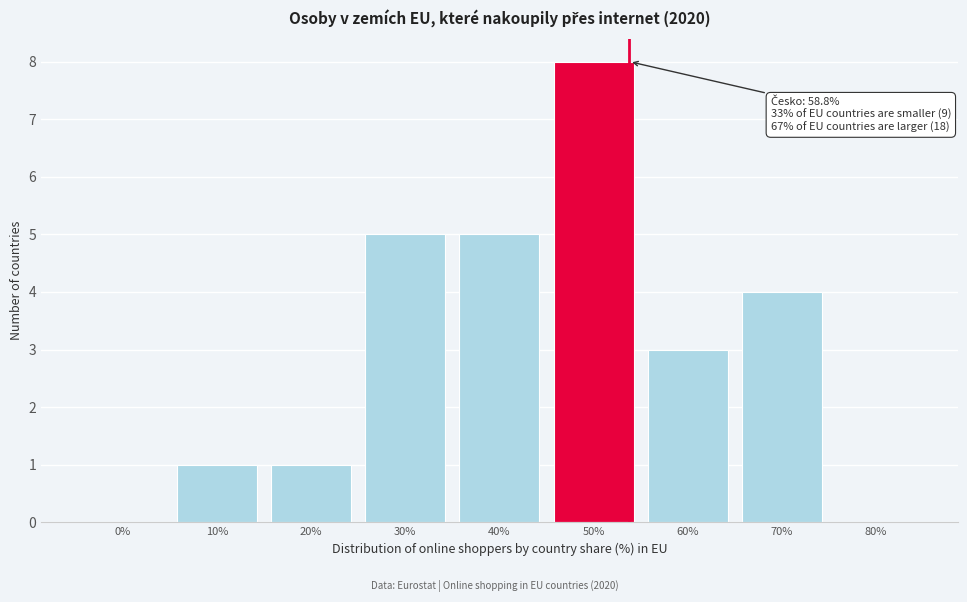

Reading left to right, extract all data points from this chart.

0%=0	10%=1	20%=1	30%=5	40%=5	50%=8	60%=3	70%=4	80%=0